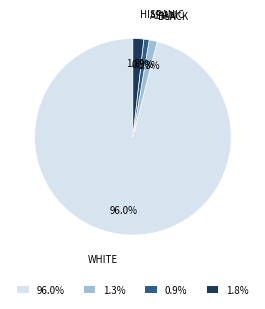

What is the majority slice?

96.0%